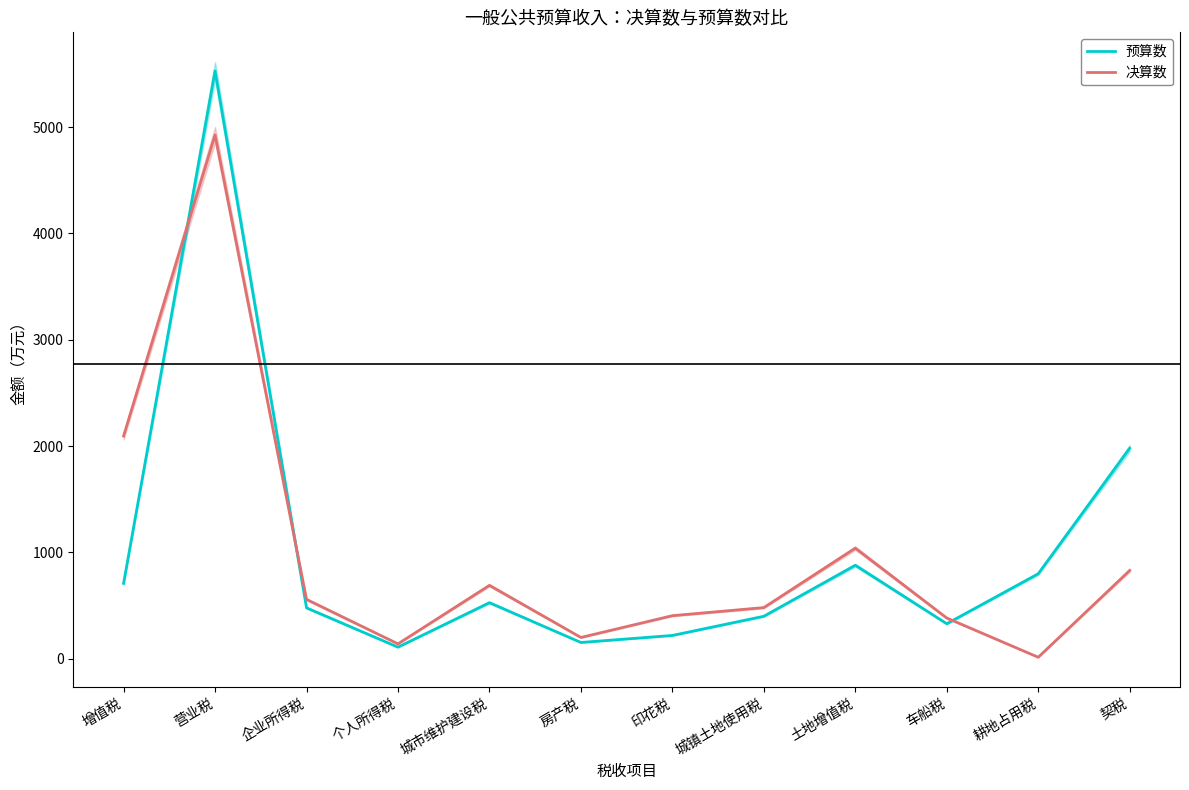

Rank the series by their maximum value, from highest to lowest.

预算数, 决算数